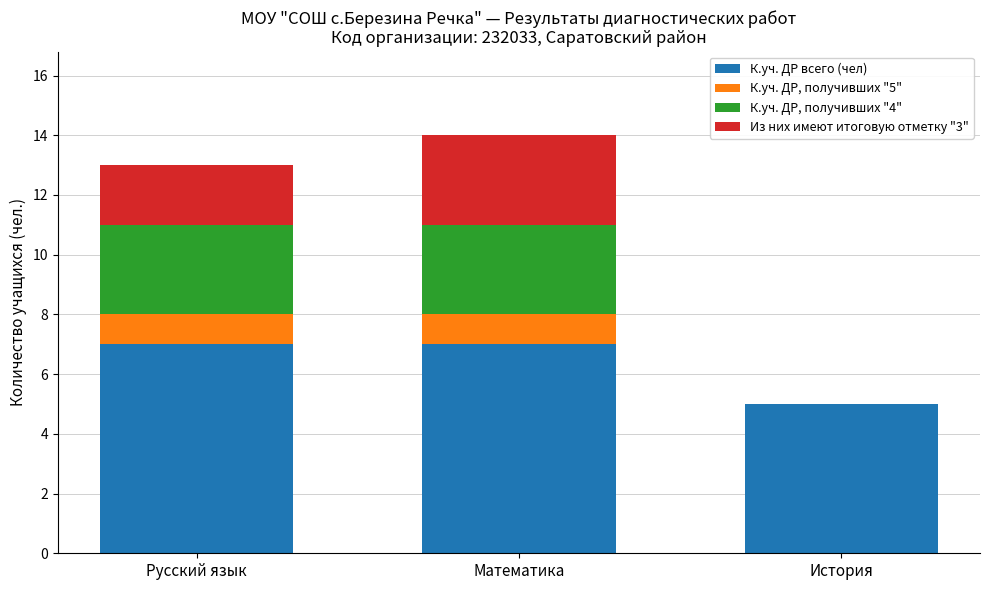

Read the К.уч. ДР всего (чел) value at Русский язык.

7